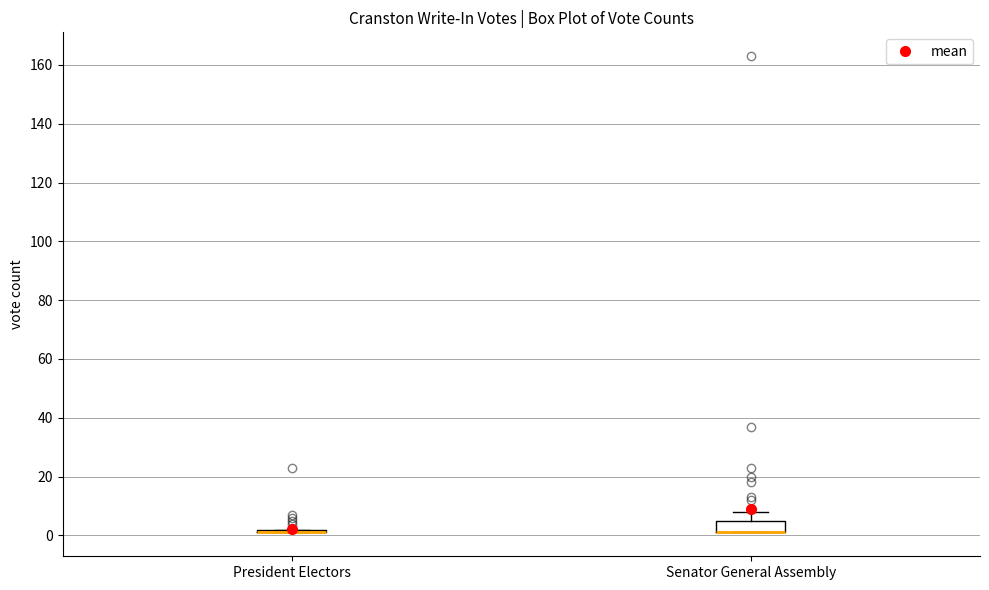

Reading left to right, read every box against the y-axis: the position of its median line, the range the box covers, and the ends of its whiskers. The values are not printed on the chart, so give them approximately, as read against the axis.

President Electors: box collapsed to a line at 2, whiskers 2 to 2
Senator General Assembly: median 2 (drawn on the box's lower edge), box 2 to 4, whiskers 2 to 8